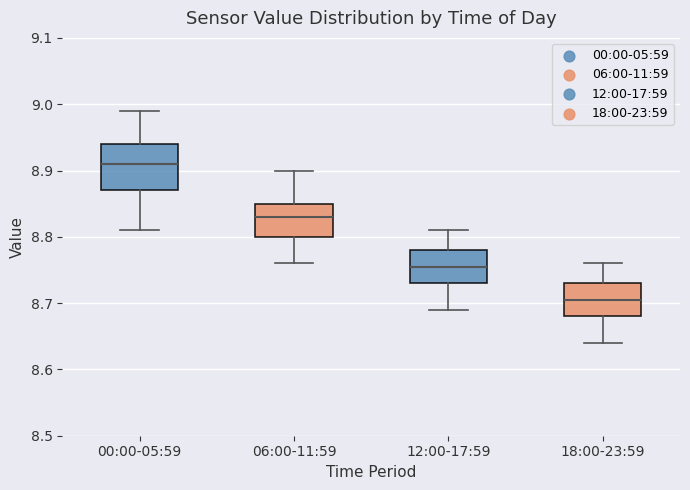

Which box's median line is the lowest?

18:00-23:59